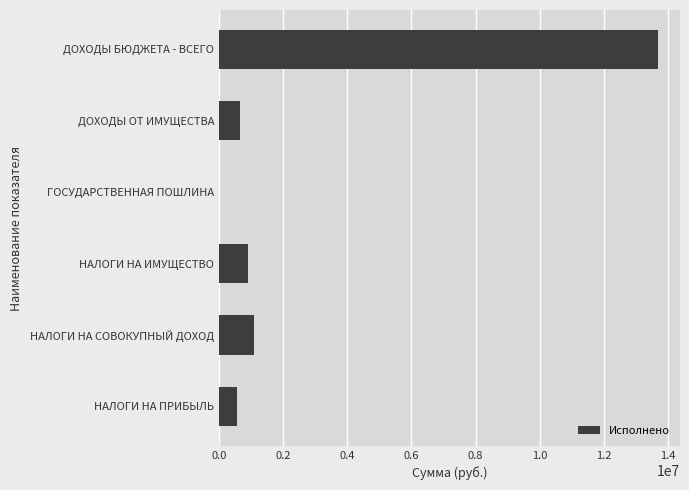

What is the change in value from НАЛОГИ НА ПРИБЫЛЬ to ДОХОДЫ БЮДЖЕТА - ВСЕГО?

+13131708.1